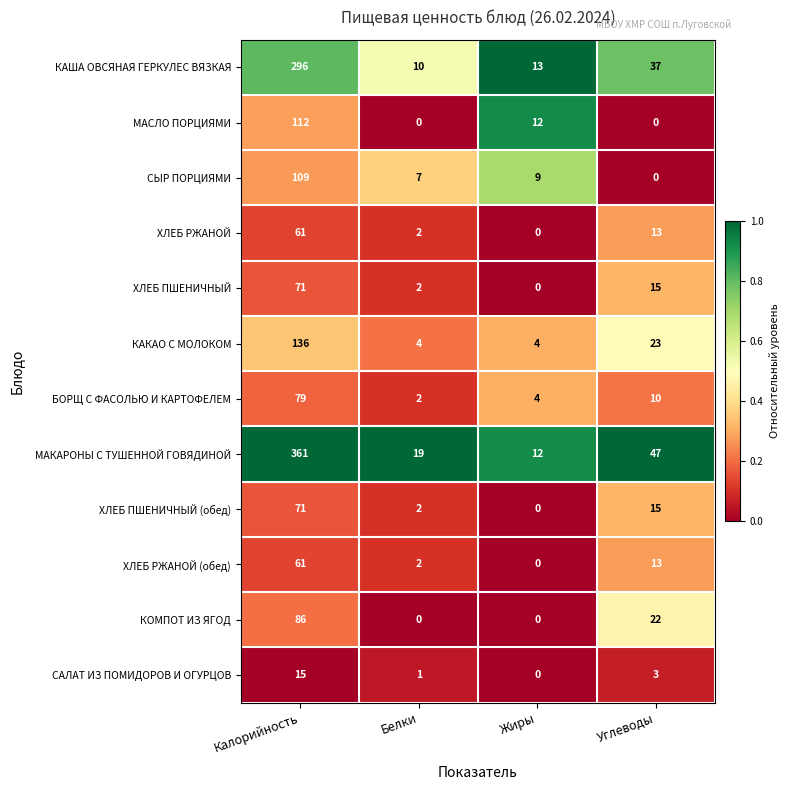

At which category is the sum across all series the highest?

Калорийность